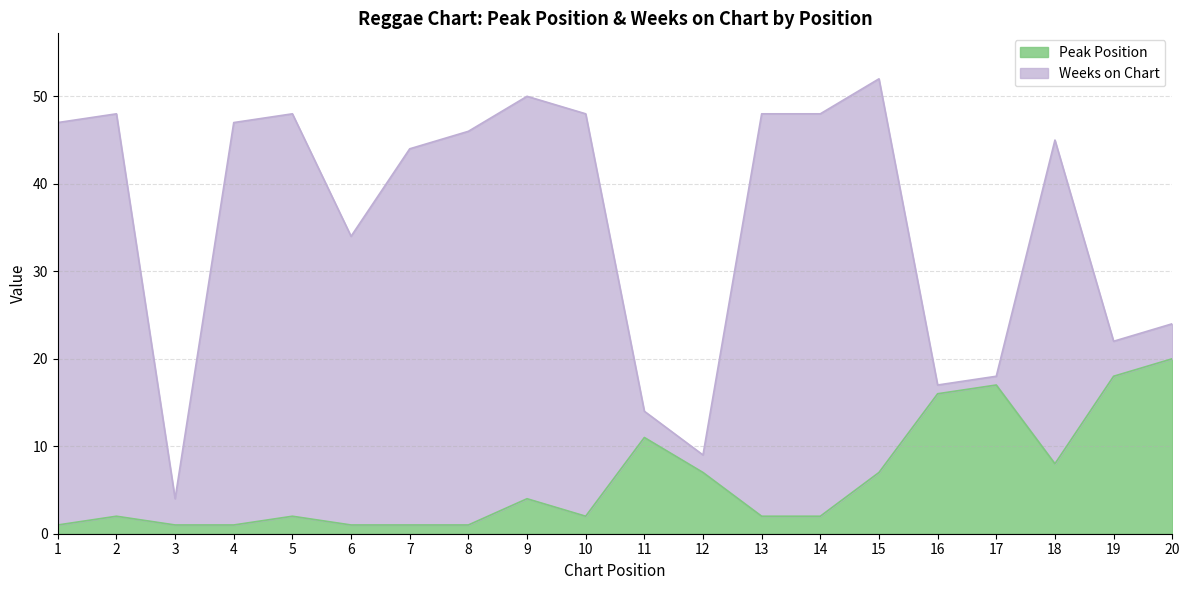

The value at 15 is 7. True or false?

True